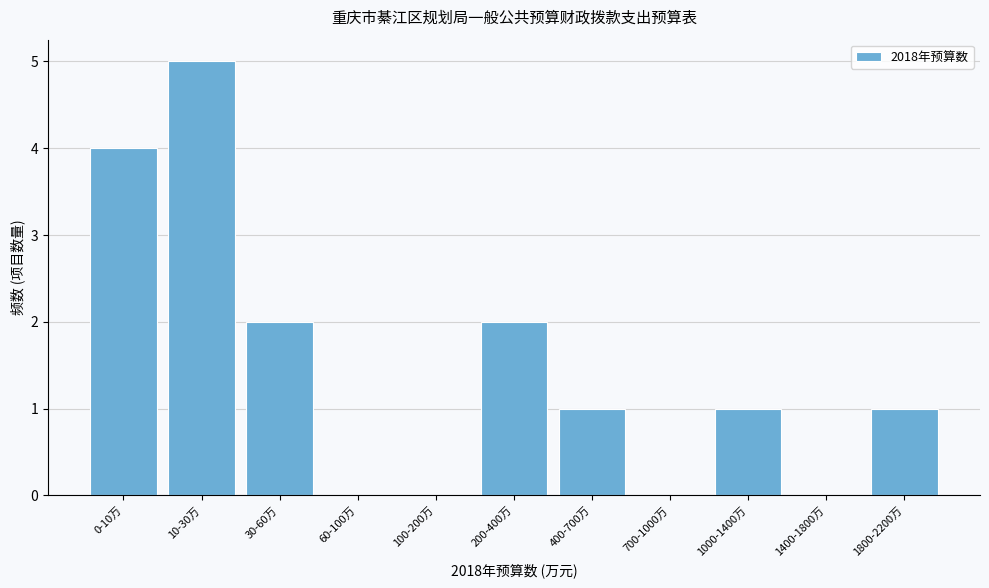

Reading left to right, extract all data points from this chart.

0-10万=4	10-30万=5	30-60万=2	60-100万=0	100-200万=0	200-400万=2	400-700万=1	700-1000万=0	1000-1400万=1	1400-1800万=0	1800-2200万=1